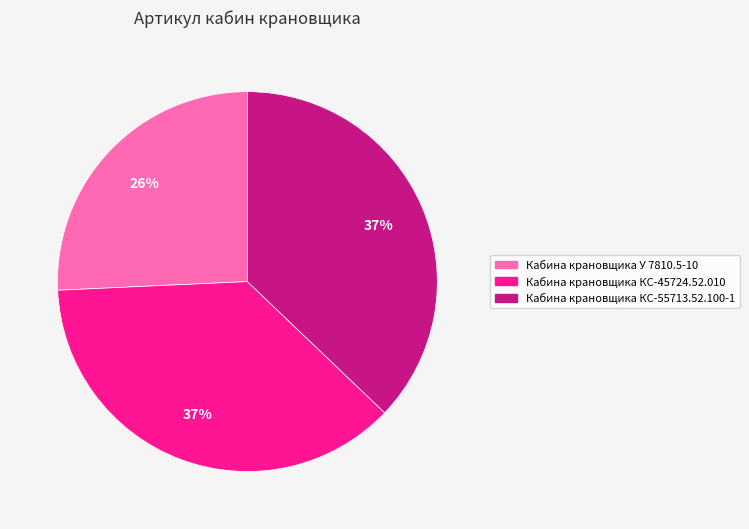

Is it true that Кабина крановщика КС-45724.52.010 is 44% of the pie?

False